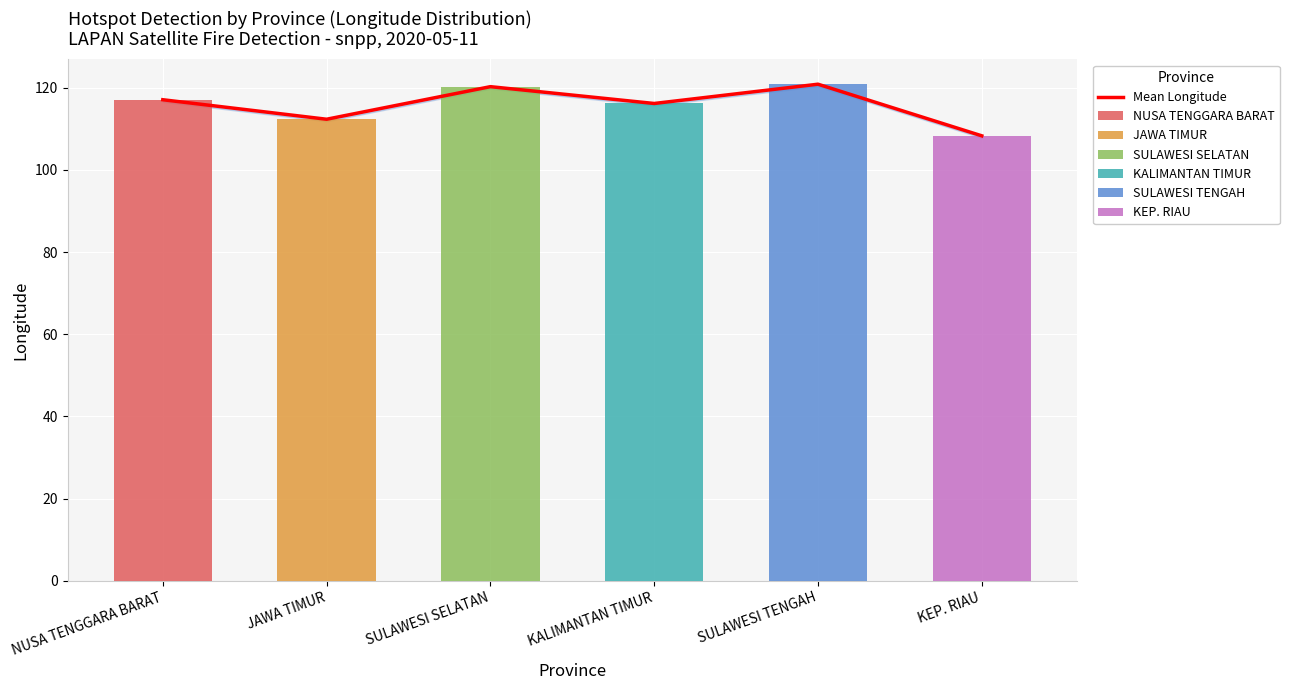

Rank the categories by value from lowest to highest.

KEP. RIAU, JAWA TIMUR, KALIMANTAN TIMUR, NUSA TENGGARA BARAT, SULAWESI SELATAN, SULAWESI TENGAH